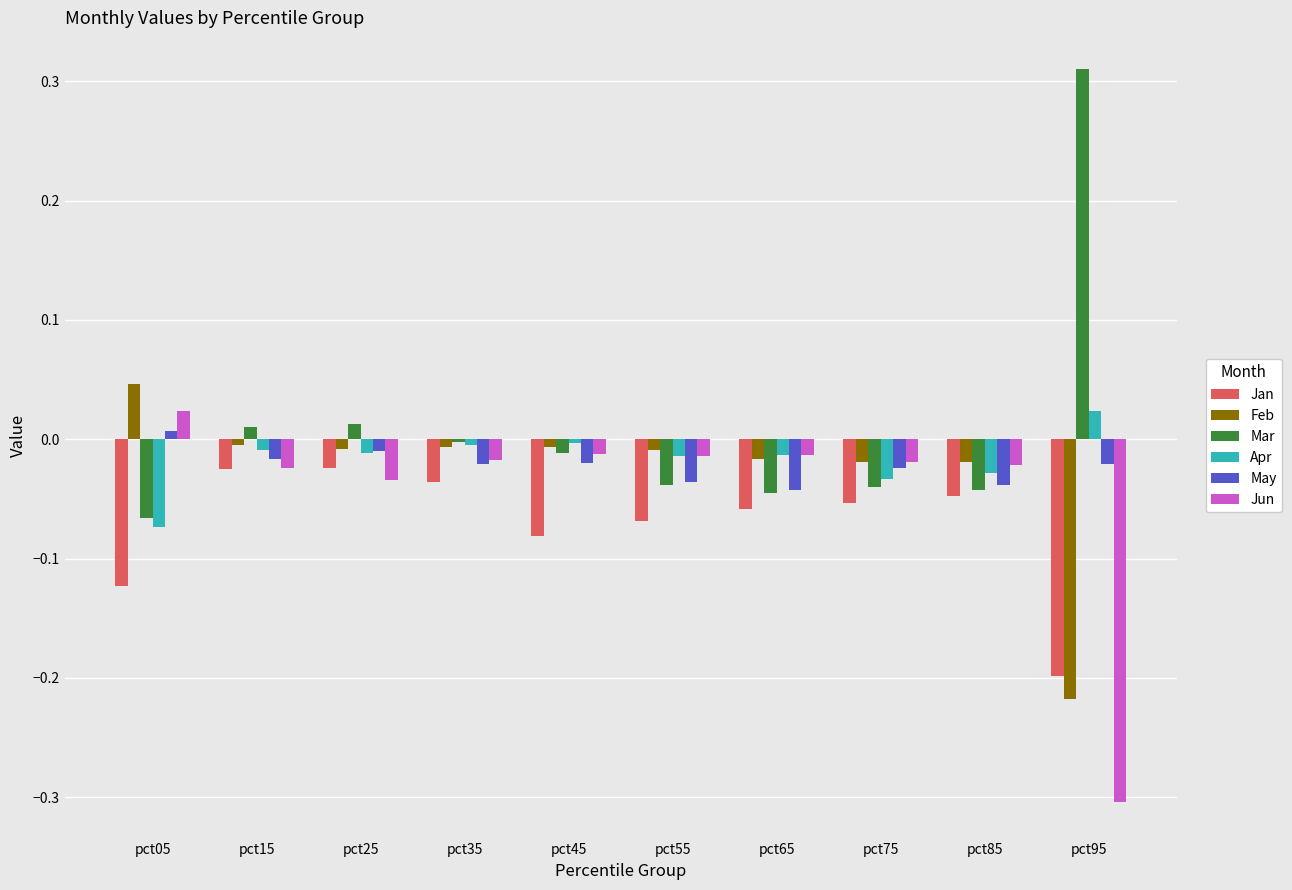

The May series shows -0.0 at pct45. True or false?

True